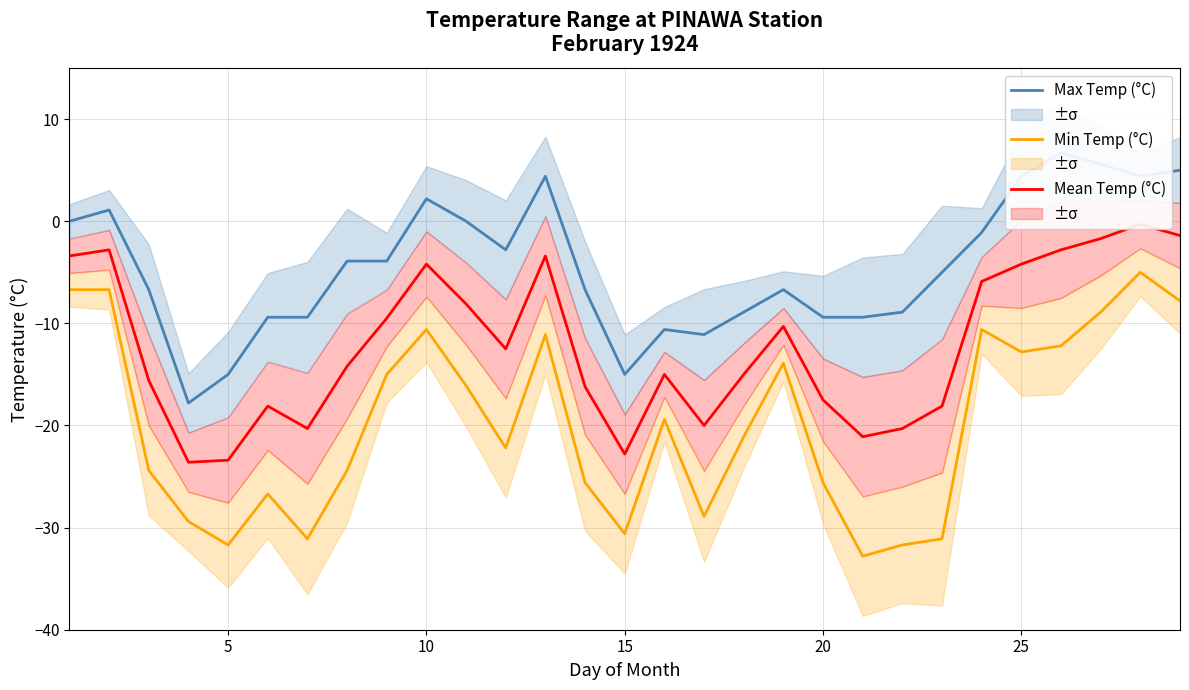

True or false: Mean Temp (°C) and Max Temp (°C) cross at least once.

False